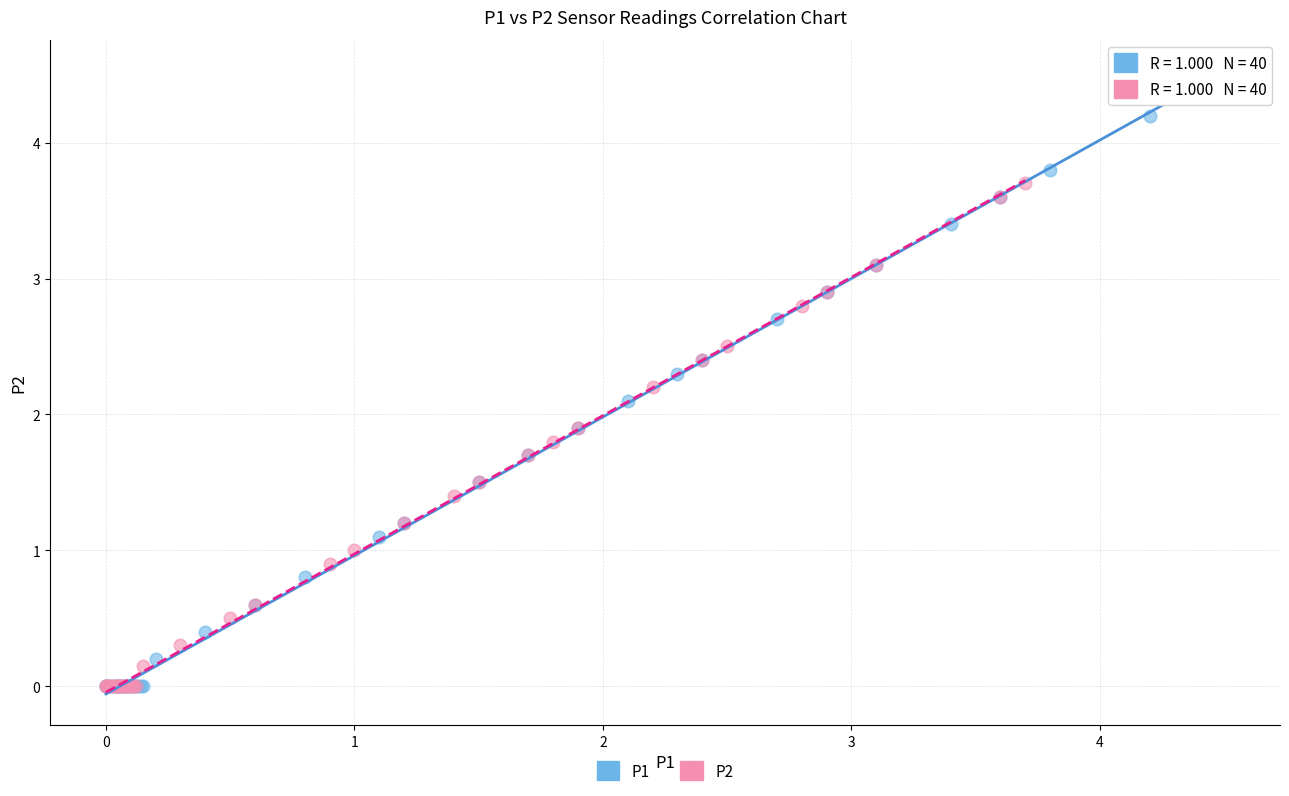

Which series has the widest spread of Y values?

P1